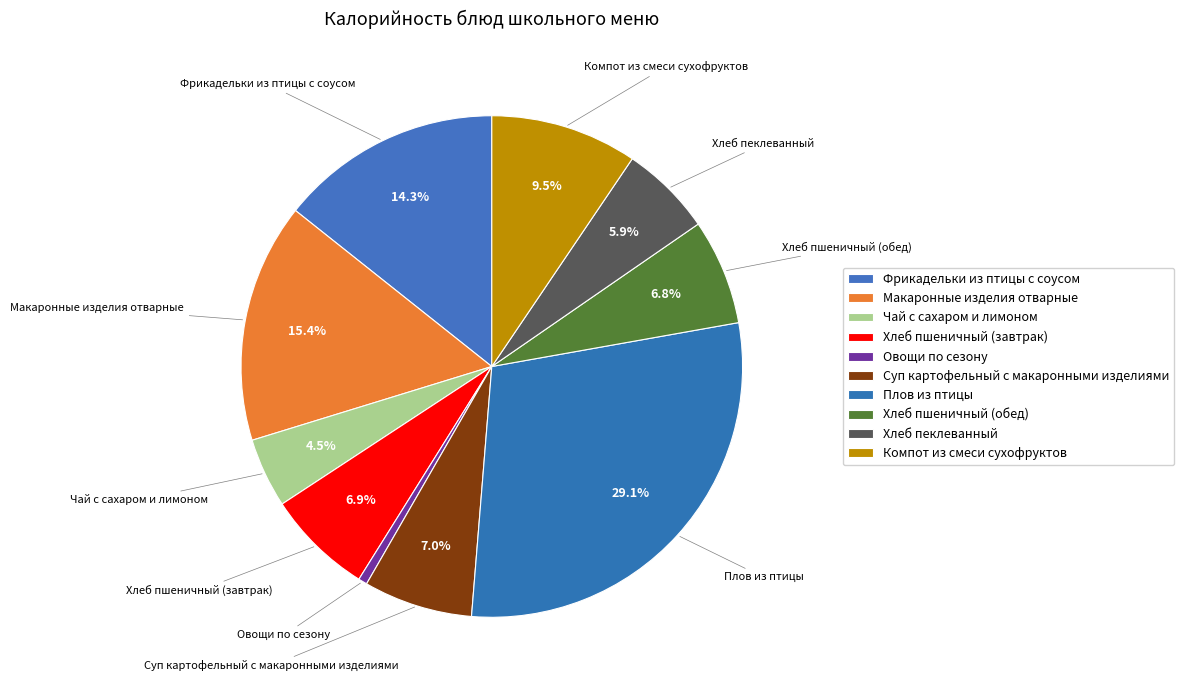

Which slice is the largest?

Плов из птицы